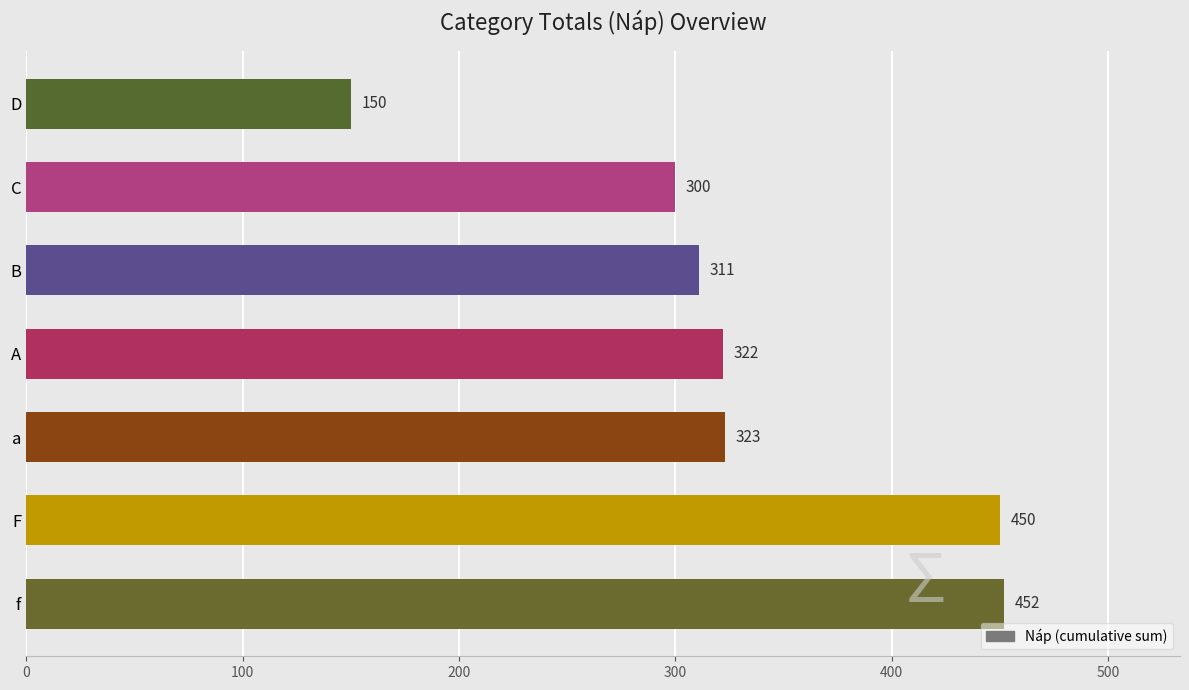

What is the average value?

330